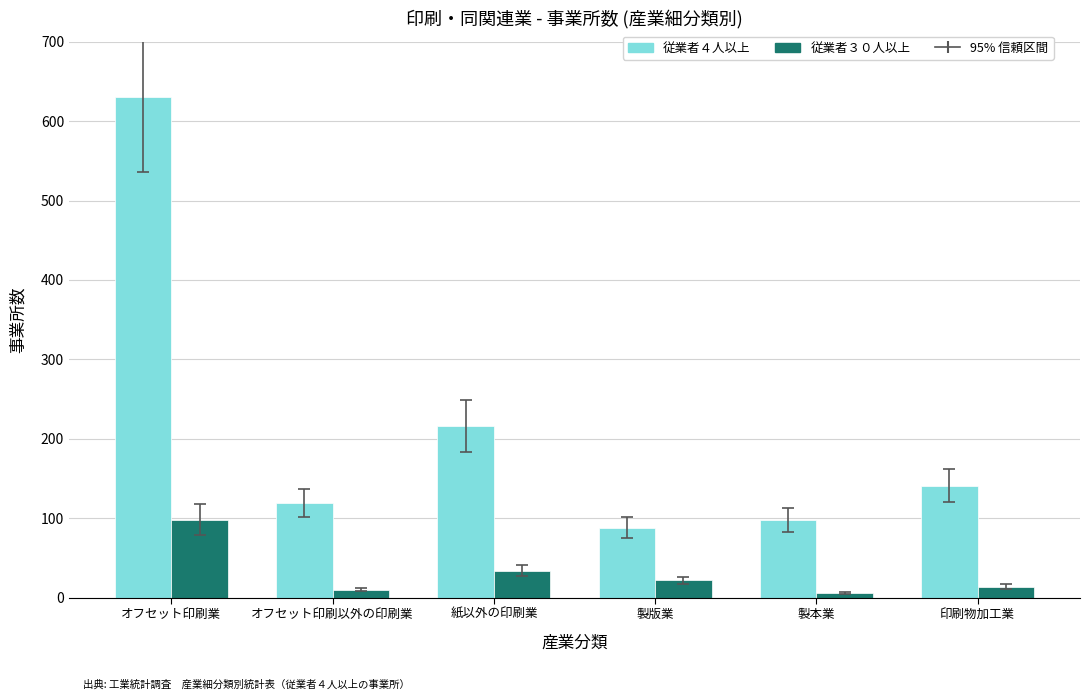

How many data points does each series have?

6